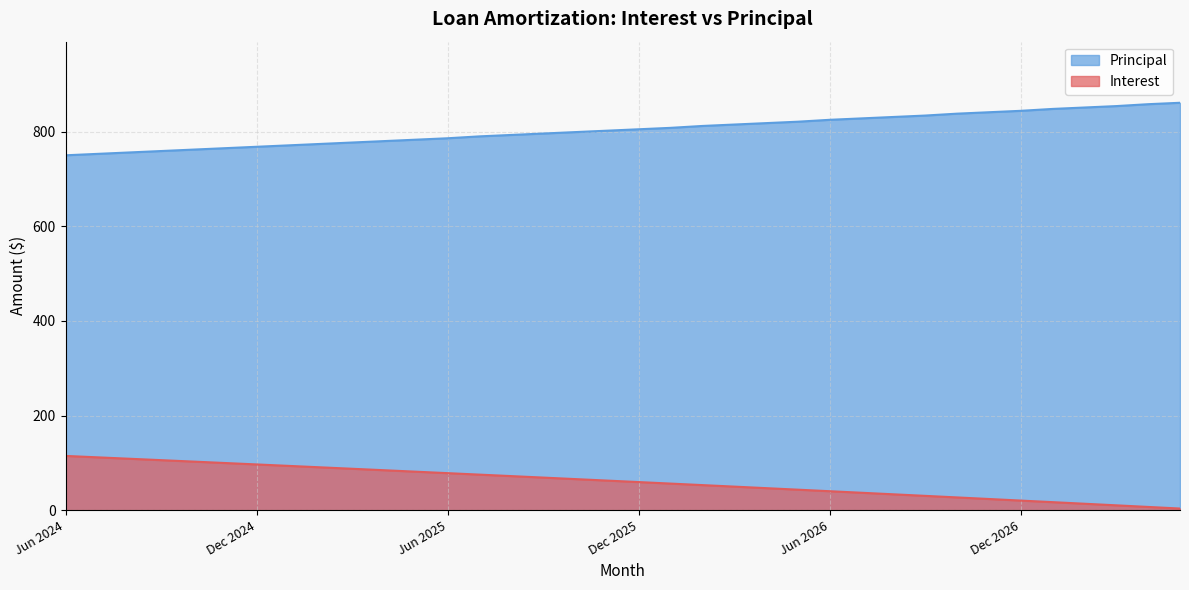

How many values in the Interest series are below 62?

18